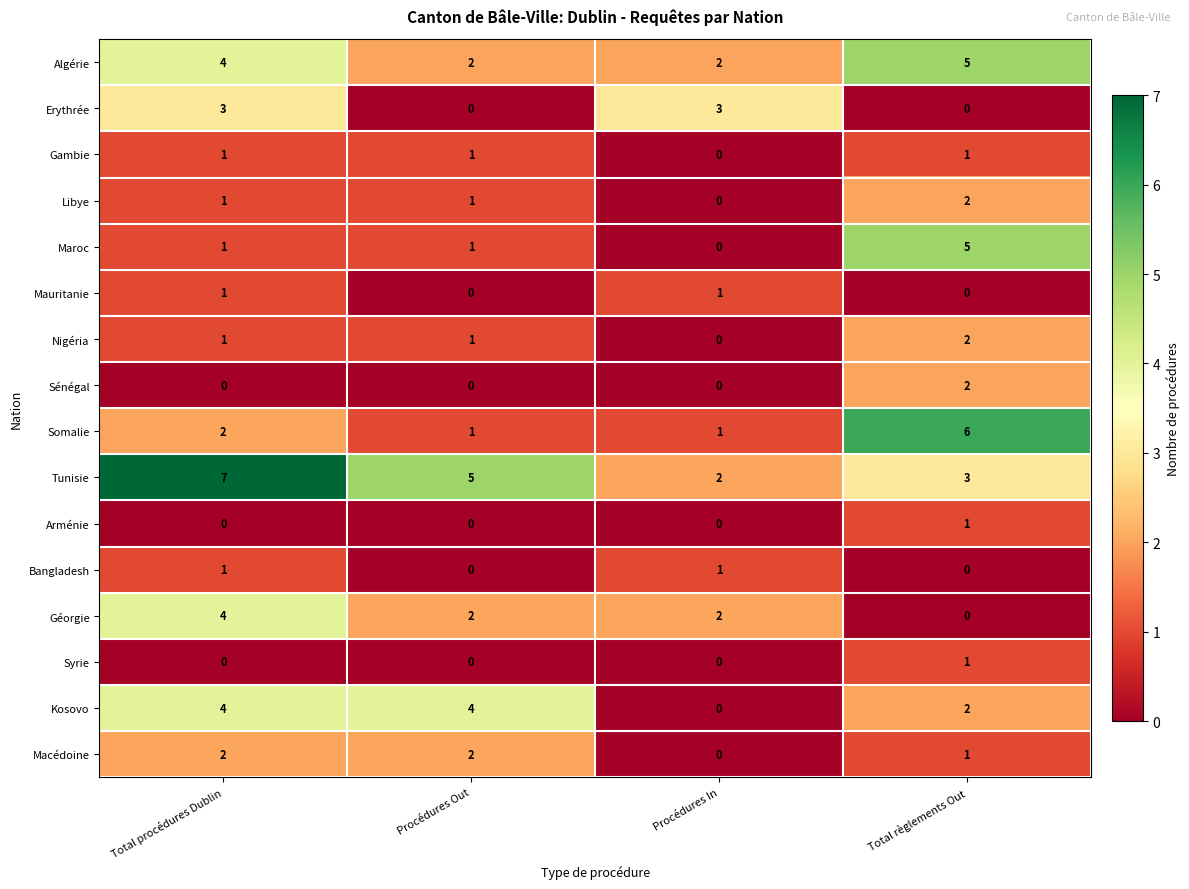

What is the total value across all series at Total règlements Out?

31